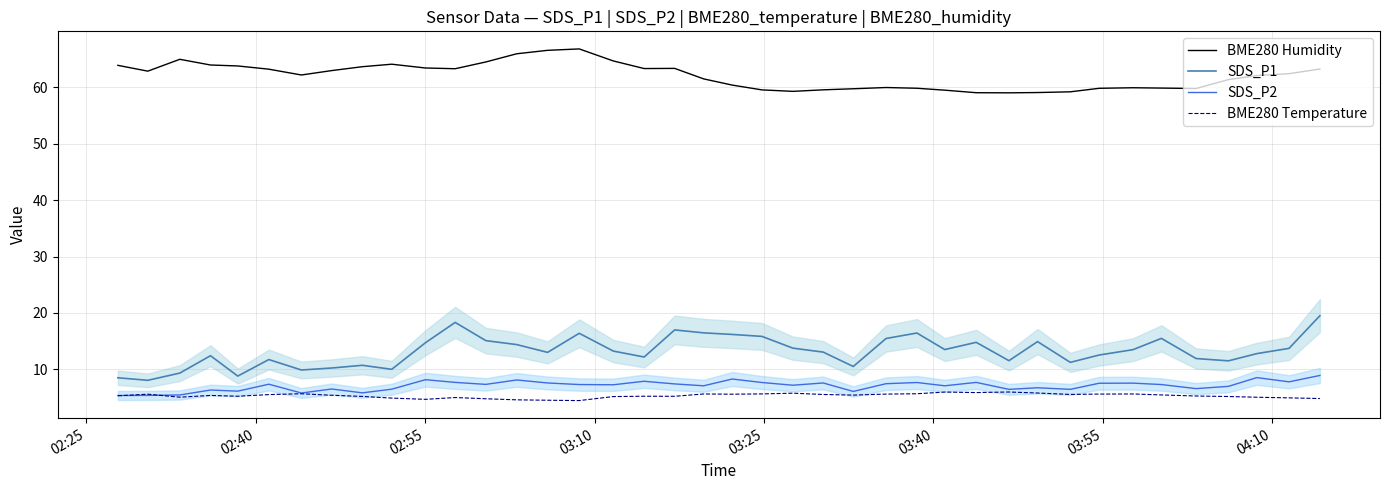

True or false: BME280 Humidity and BME280 Temperature intersect in this chart.

False